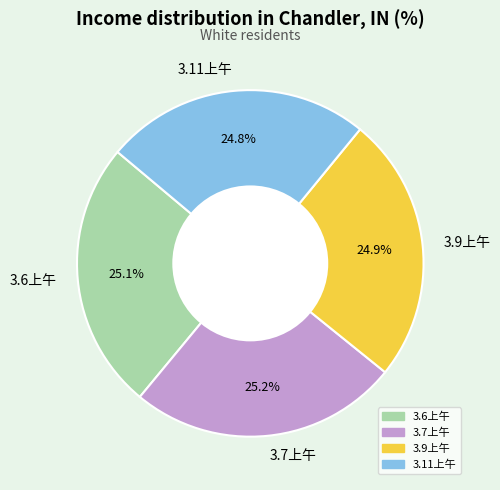

Does 3.7上午 represent more than half of the total?

No